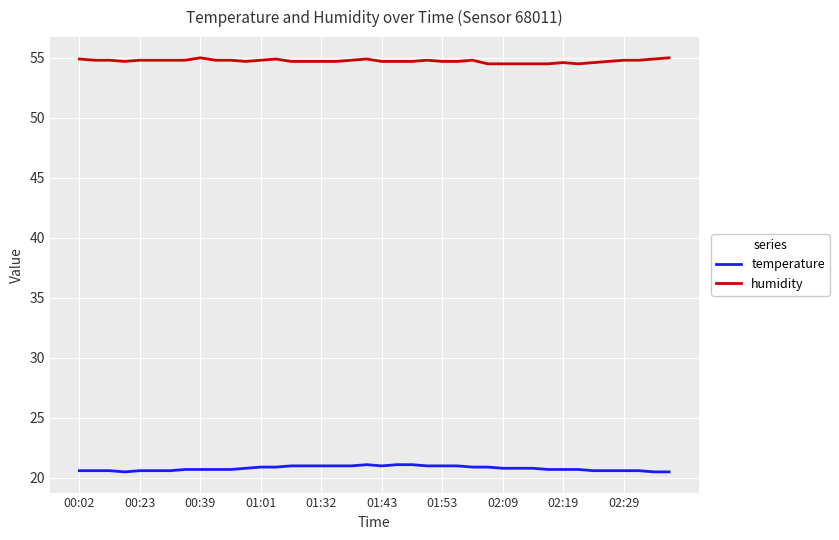

Rank the series by their average value, from highest to lowest.

humidity, temperature